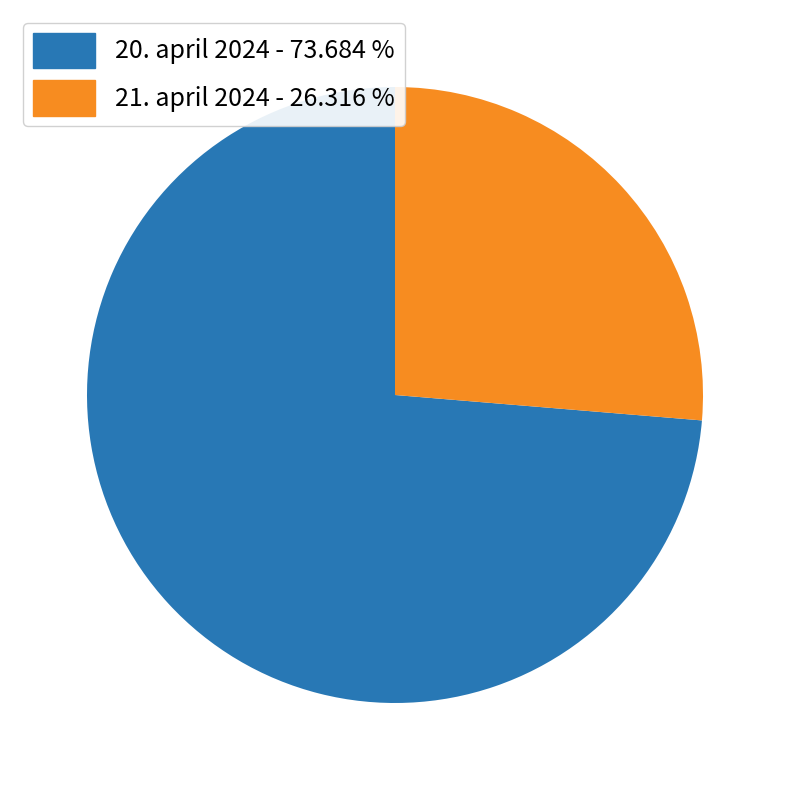

How many segments does this pie chart have?

2